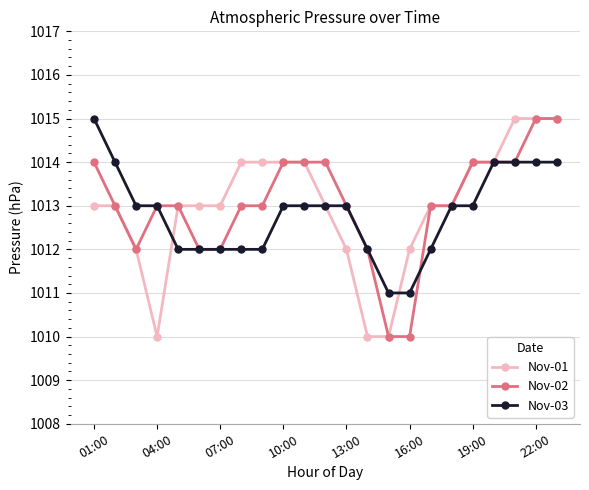

What is the value of the Nov-03 point at the 22nd from the left?

1014